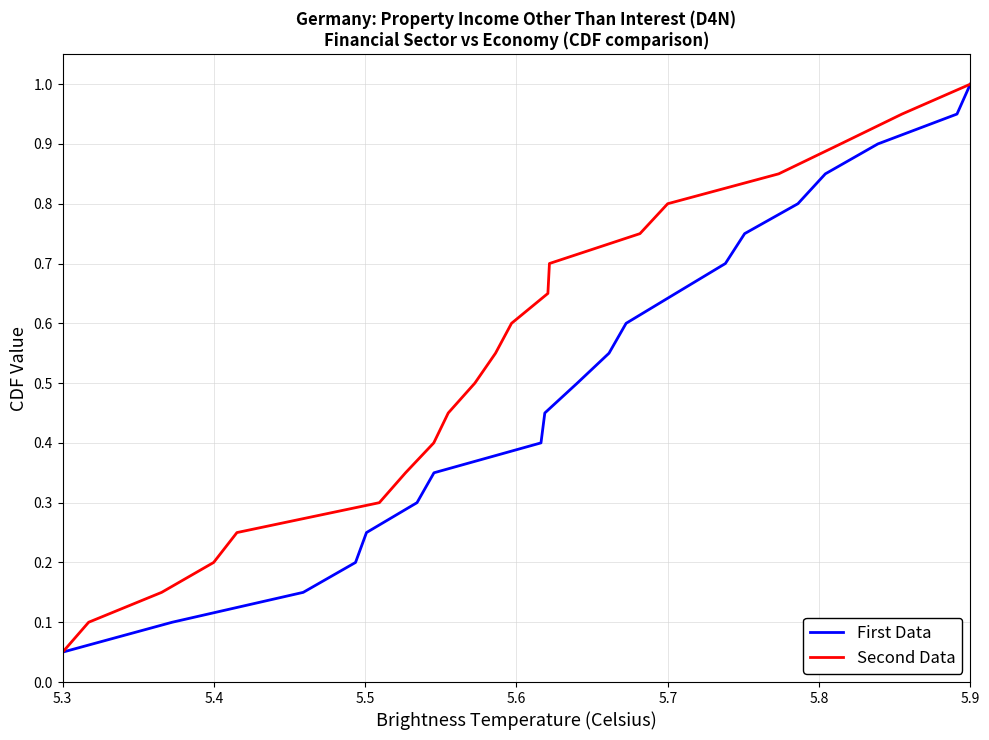

Which category has the highest value in the First Data series?

5.9